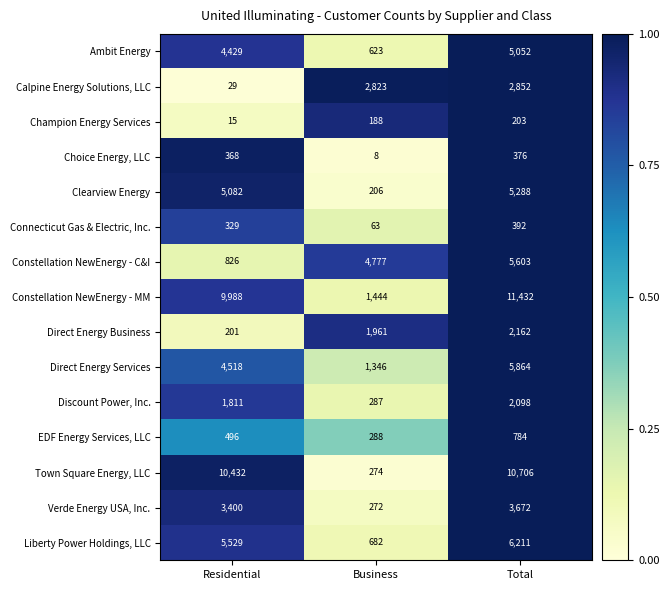

Which category has the lowest value in the Discount Power, Inc. series?

Business